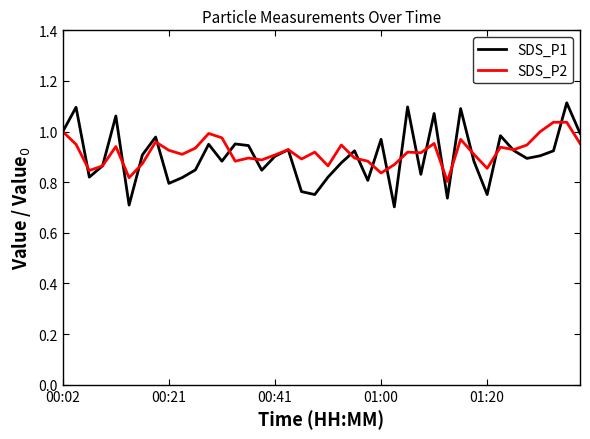

How many interior local valleys does the SDS_P1 series have?

12